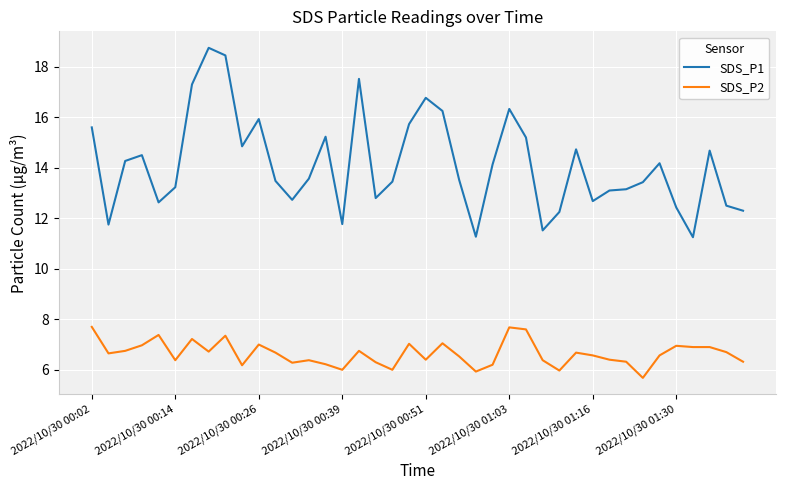

How many lines are shown in the chart?

2